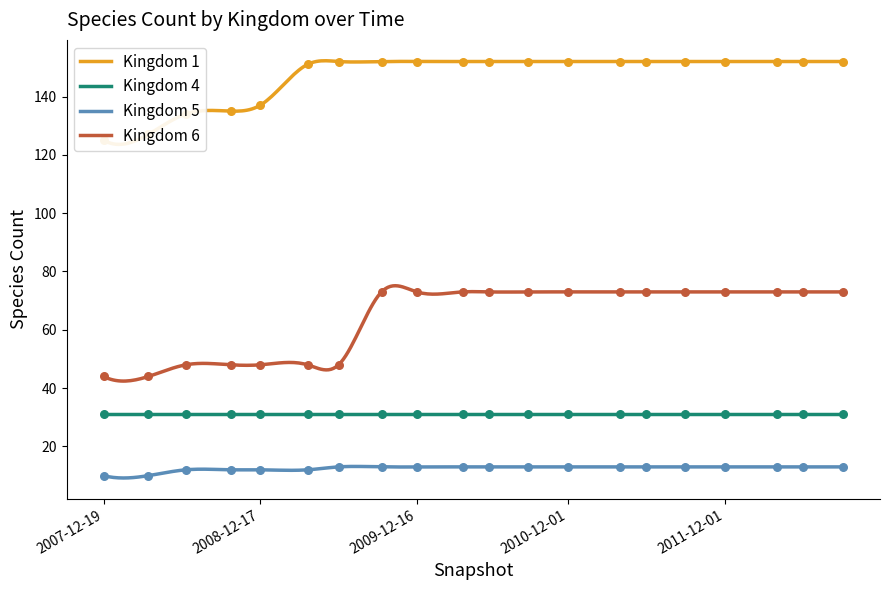

Is the value of Kingdom 5 at 2008-12-17 greater than the value of Kingdom 1 at 2010-04-01?

No